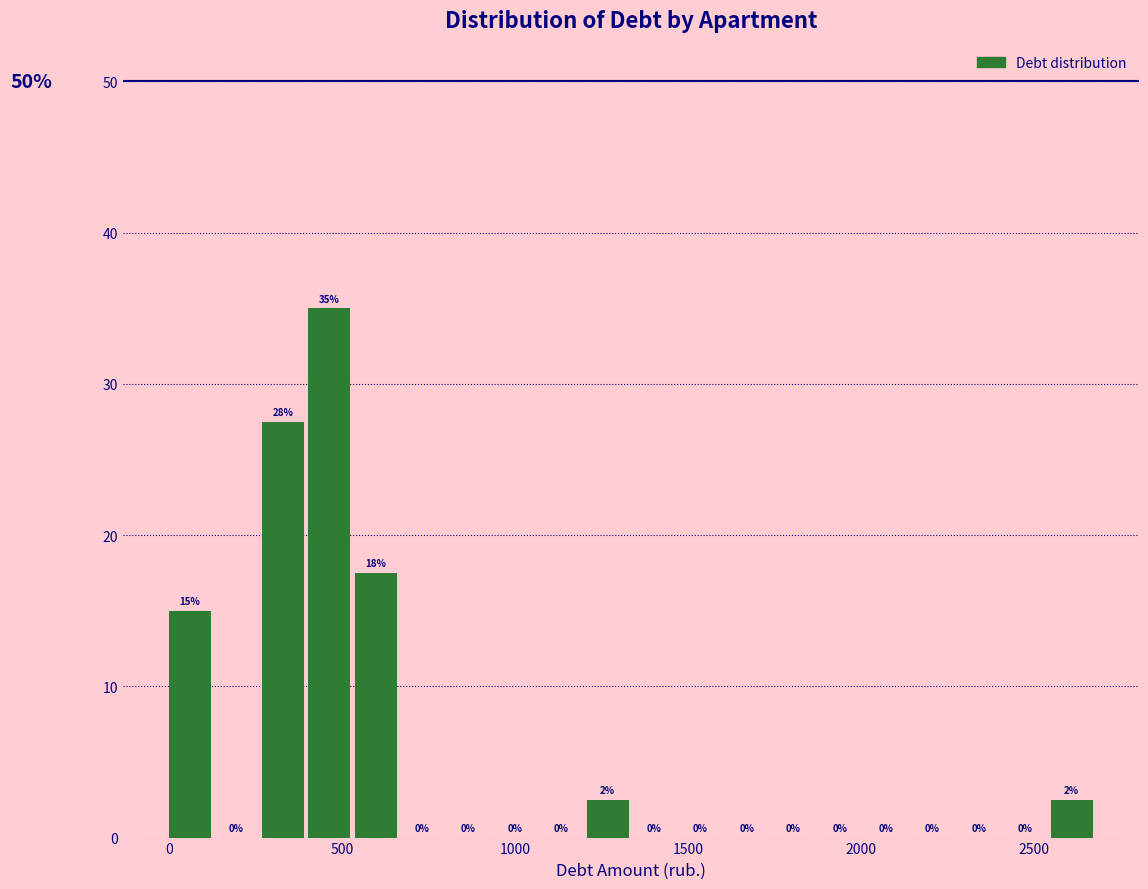

Around what value on the x-axis is the tallest bar? Give the approximate position of its centre, as read against the axis.

450